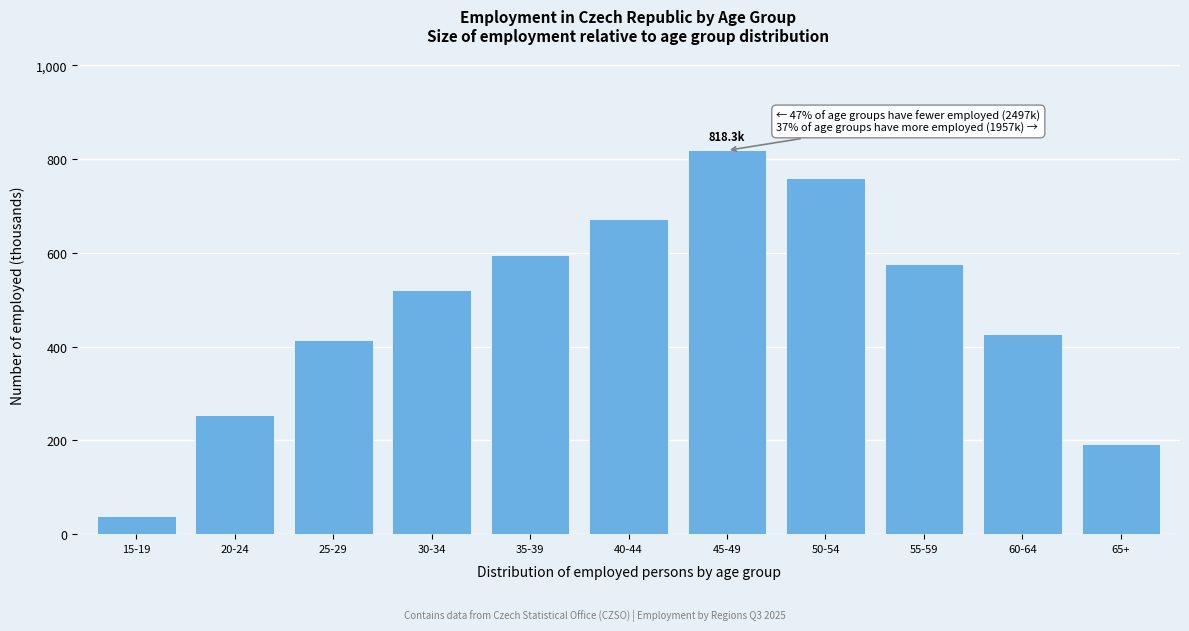

Reading right to left, extract all data points from this chart.

65+=193.0	60-64=427.7	55-59=577.0	50-54=758.9	45-49=818.3	40-44=672.3	35-39=595.3	30-34=521.3	25-29=414.8	20-24=254.4	15-19=39.1